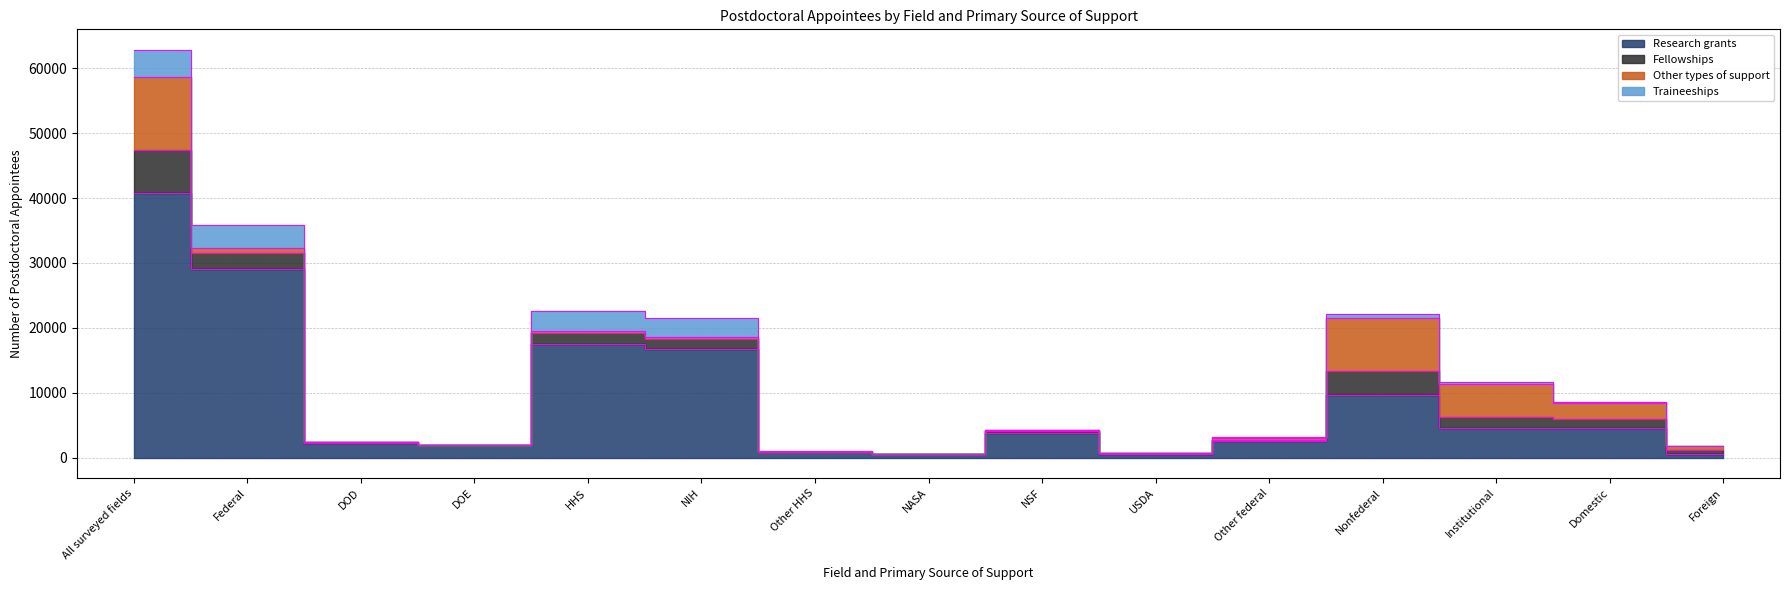

True or false: Traineeships and Fellowships cross at least once.

True